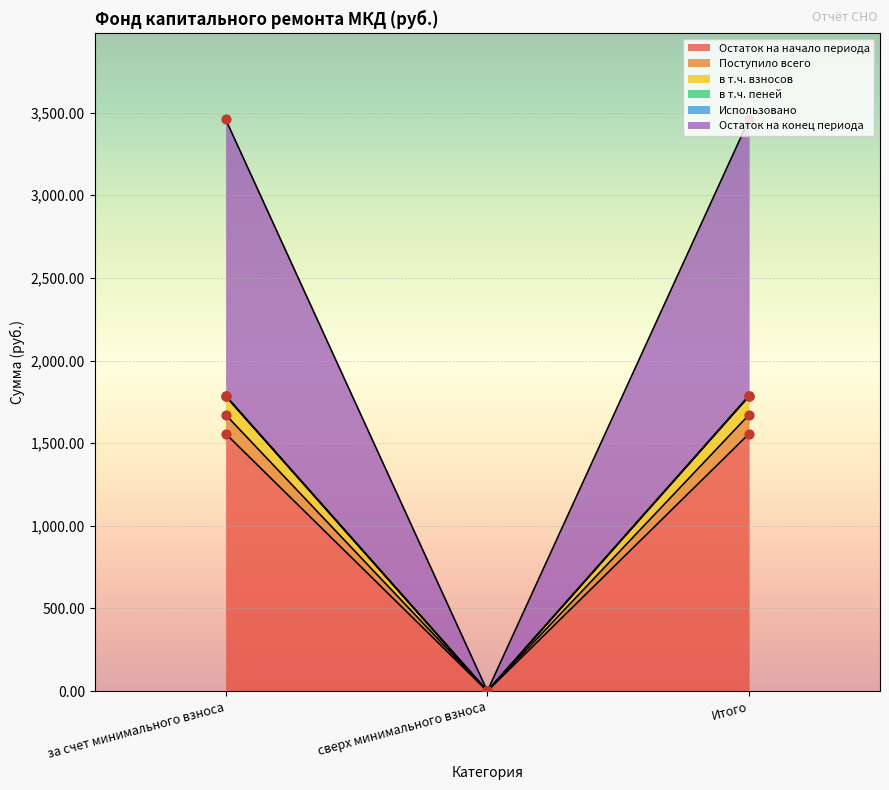

At which category is the sum across all series the highest?

за счет минимального взноса